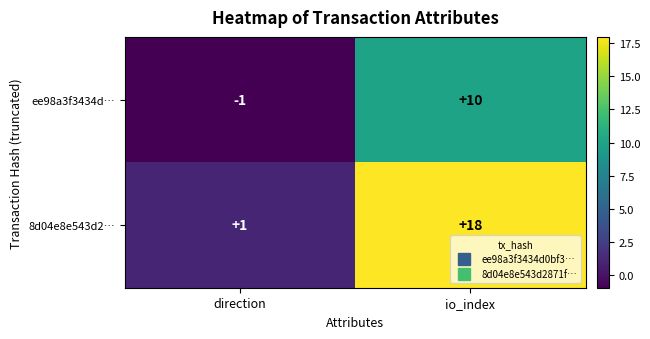

At which label is ee98a3f3434d… closest to 4?

direction